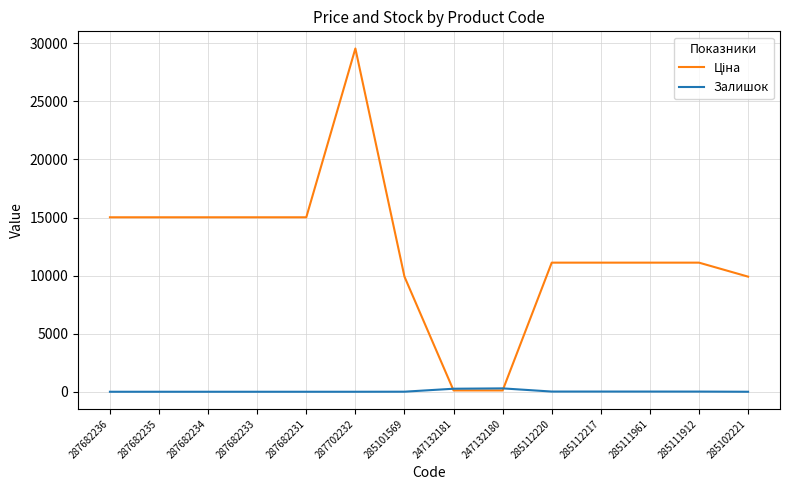

Which label corresponds to the largest value in the chart?

287702232